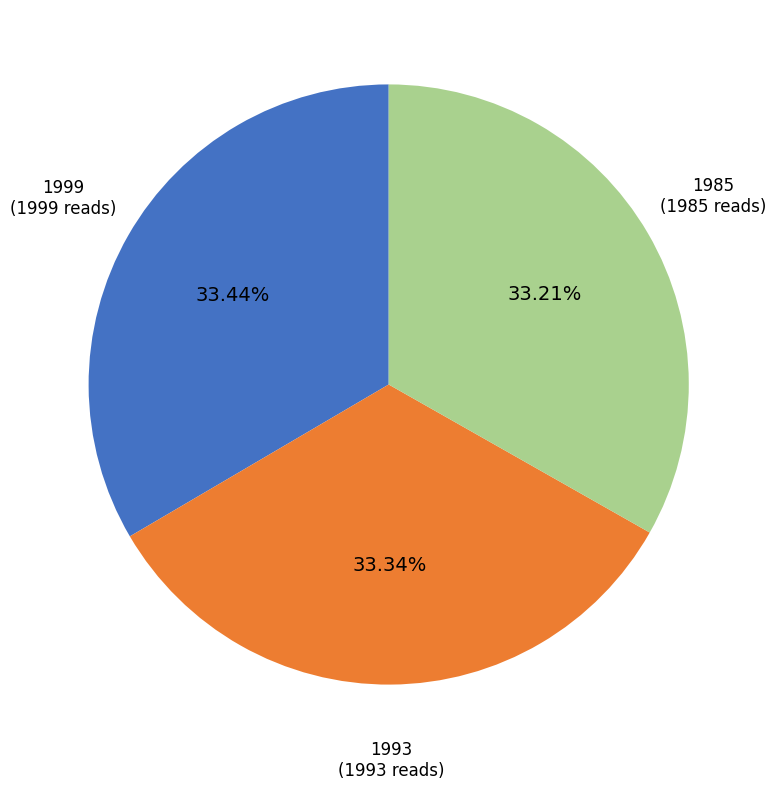

Is there any slice that represents more than half of the pie?

No